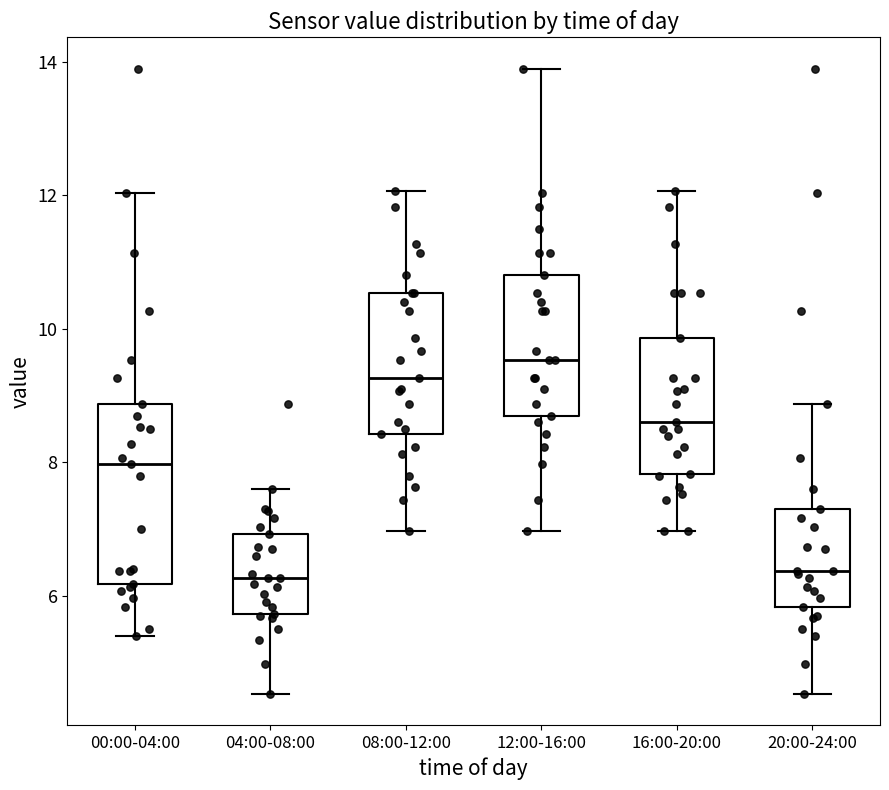

Reading left to right, transcribe this box plot: for each box, give where its median line is, the range the box spans, and where its two whiskers end, as read against the y-axis. The values are not printed on the chart, so give them approximately, as read against the axis.

00:00-04:00: median 8.0, box 6.2 to 8.8, whiskers 5.4 to 12.0
04:00-08:00: median 6.2, box 5.8 to 7.0, whiskers 4.6 to 7.6
08:00-12:00: median 9.2, box 8.4 to 10.6, whiskers 7.0 to 12.0
12:00-16:00: median 9.6, box 8.8 to 10.8, whiskers 7.0 to 14.0
16:00-20:00: median 8.6, box 7.8 to 9.8, whiskers 7.0 to 12.0
20:00-24:00: median 6.4, box 5.8 to 7.4, whiskers 4.6 to 8.8